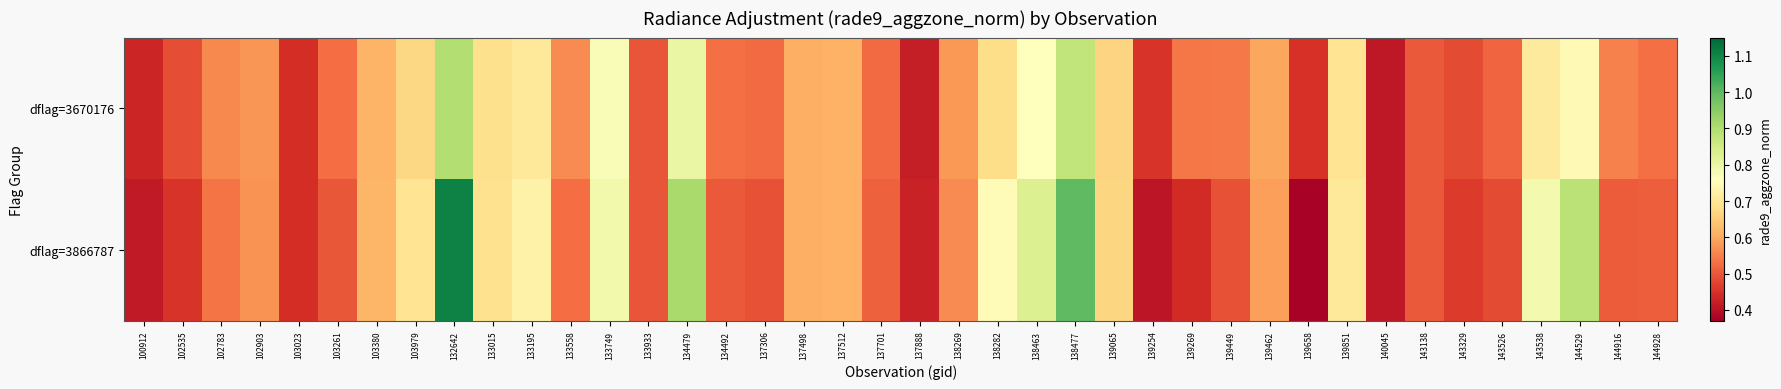

Reading left to right, list all the values displayed in this chart.

dflag=3670176: 100912=0.4	102535=0.5	102783=0.6	102903=0.6	103023=0.4	103261=0.5	103380=0.6	103979=0.7	132642=0.9	133015=0.7	133195=0.7	133558=0.6	133749=0.8	133933=0.5	134479=0.8	134492=0.5	137306=0.5	137498=0.6	137512=0.6	137701=0.5	137888=0.4	138269=0.6	138282=0.7	138463=0.8	138477=0.9	139065=0.7	139254=0.5	139269=0.5	139449=0.5	139462=0.6	139658=0.5	139851=0.7	140045=0.4	143138=0.5	143329=0.5	143526=0.5	143538=0.7	144529=0.7	144916=0.6	144928=0.5
dflag=3866787: 100912=0.4	102535=0.5	102783=0.5	102903=0.6	103023=0.4	103261=0.5	103380=0.6	103979=0.7	132642=1.1	133015=0.7	133195=0.7	133558=0.5	133749=0.8	133933=0.5	134479=0.9	134492=0.5	137306=0.5	137498=0.6	137512=0.6	137701=0.5	137888=0.4	138269=0.6	138282=0.7	138463=0.8	138477=1.0	139065=0.7	139254=0.4	139269=0.4	139449=0.5	139462=0.6	139658=0.4	139851=0.7	140045=0.4	143138=0.5	143329=0.5	143526=0.5	143538=0.8	144529=0.9	144916=0.5	144928=0.5